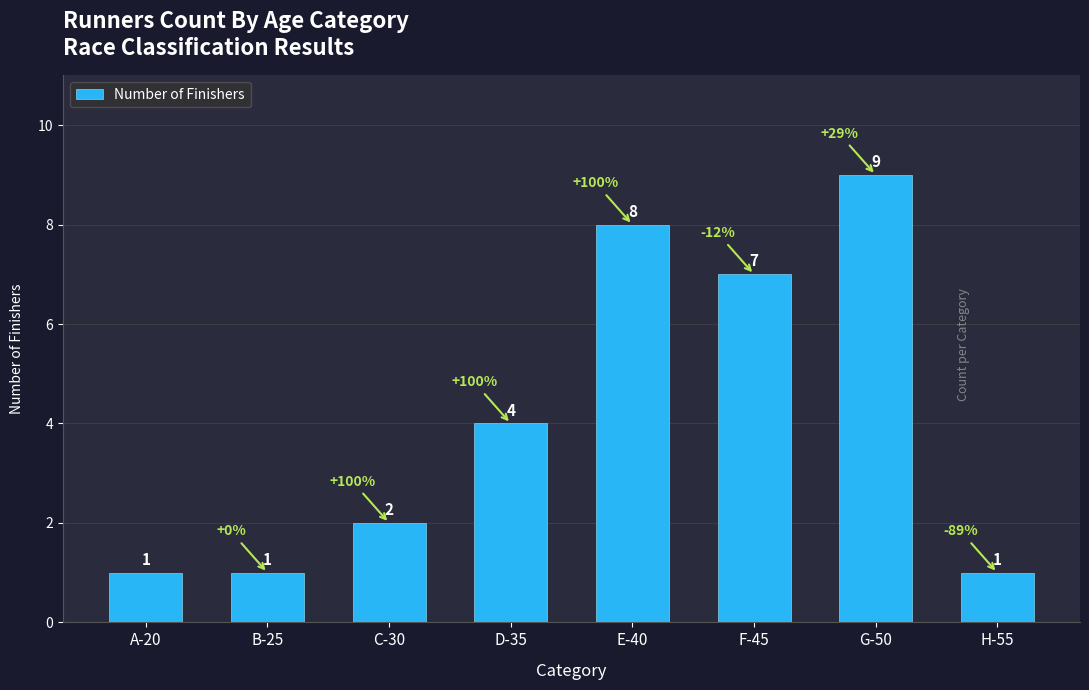

What is the label of the 4th bar from the left?

D-35